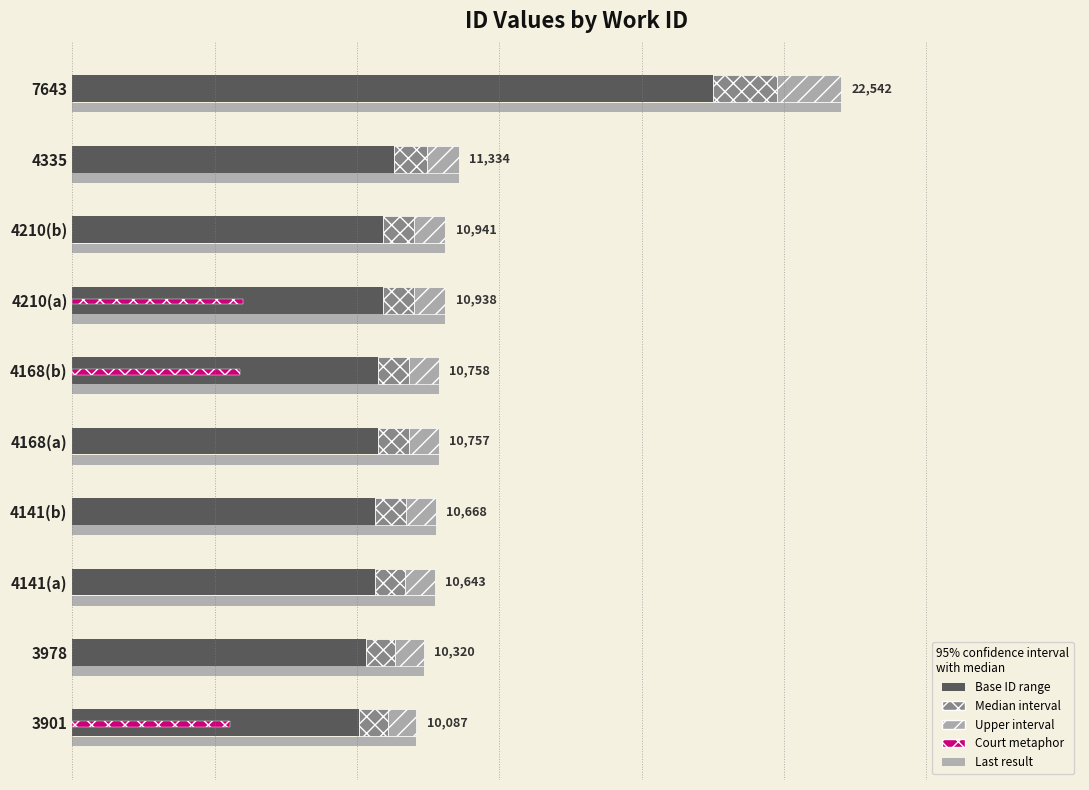

Reading right to left, list all the values displayed in this chart.

Base ID range: 0.8	0.4	0.4	0.4	0.4	0.4	0.4	0.4	0.3	0.3
Median interval: 0.1	0.0	0.0	0.0	0.0	0.0	0.0	0.0	0.0	0.0
Upper interval: 0.1	0.0	0.0	0.0	0.0	0.0	0.0	0.0	0.0	0.0